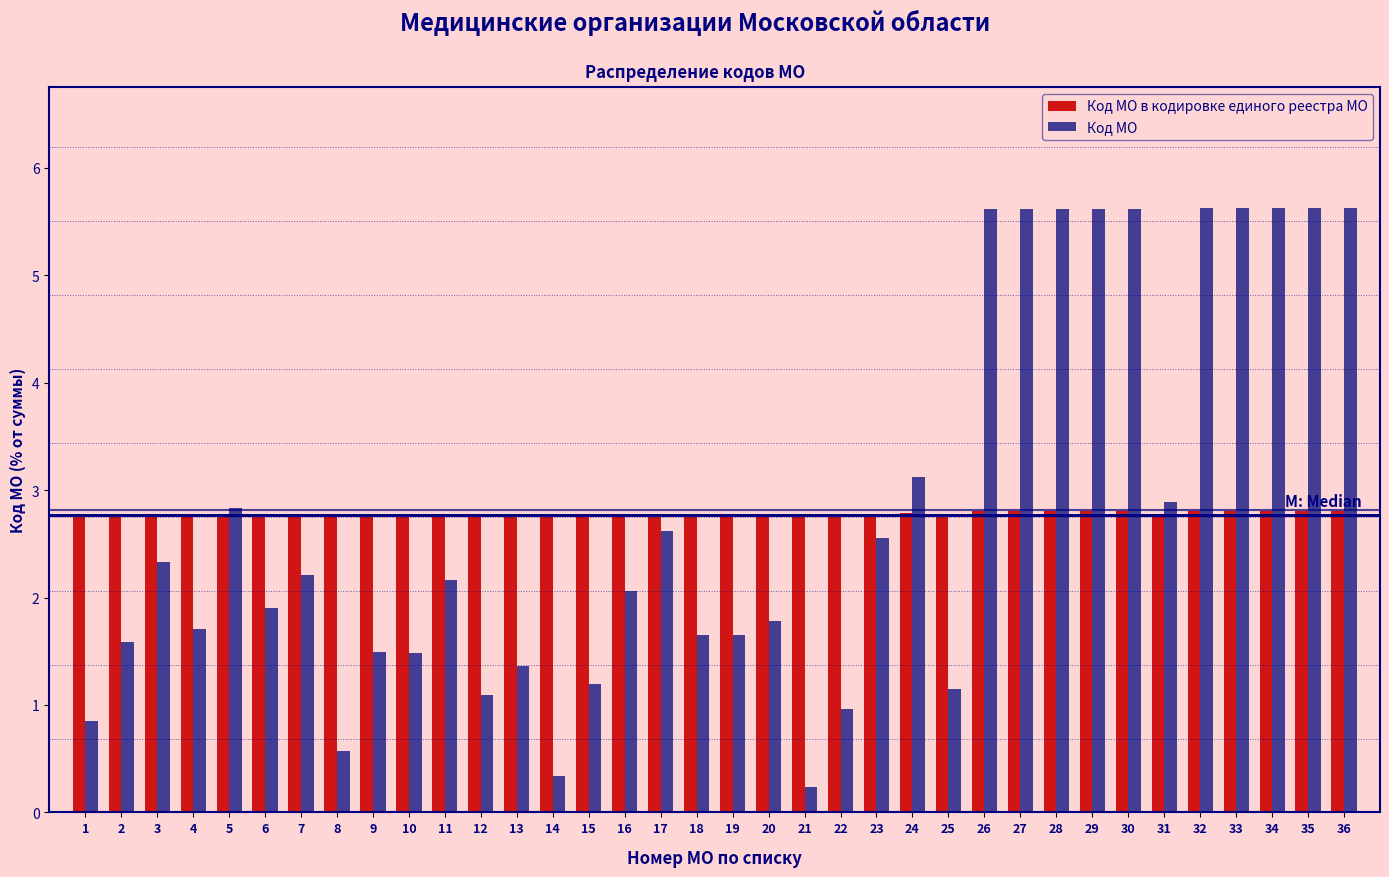

What is the difference between the Код МО values at 4 and 34?

3.9